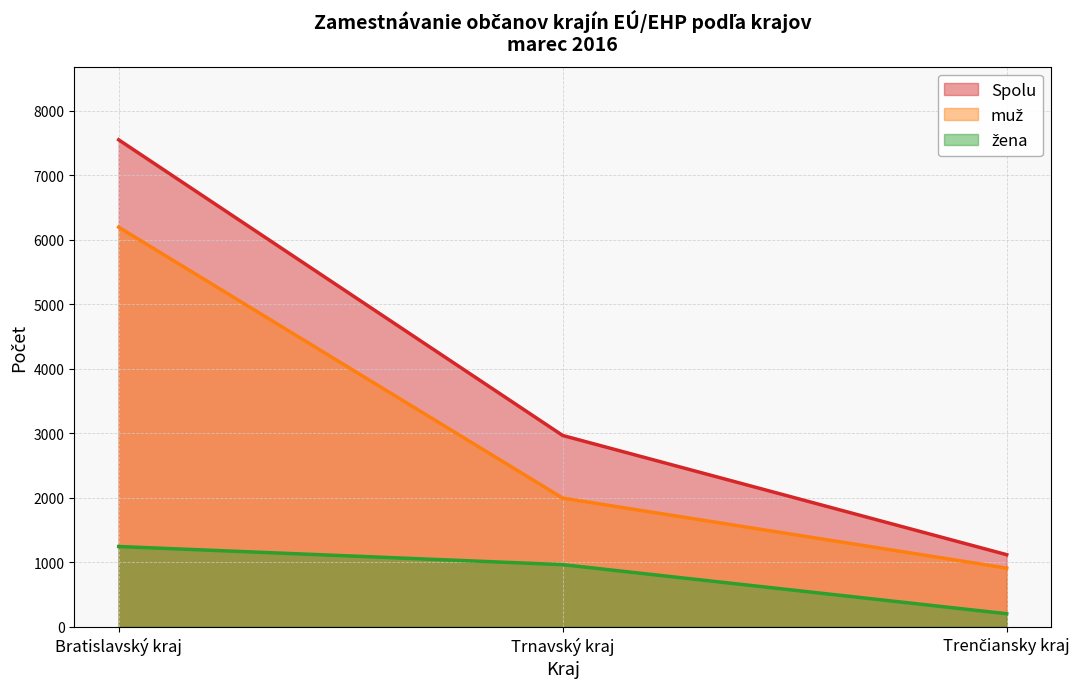

What is the total value across all series at Bratislavský kraj?

14992